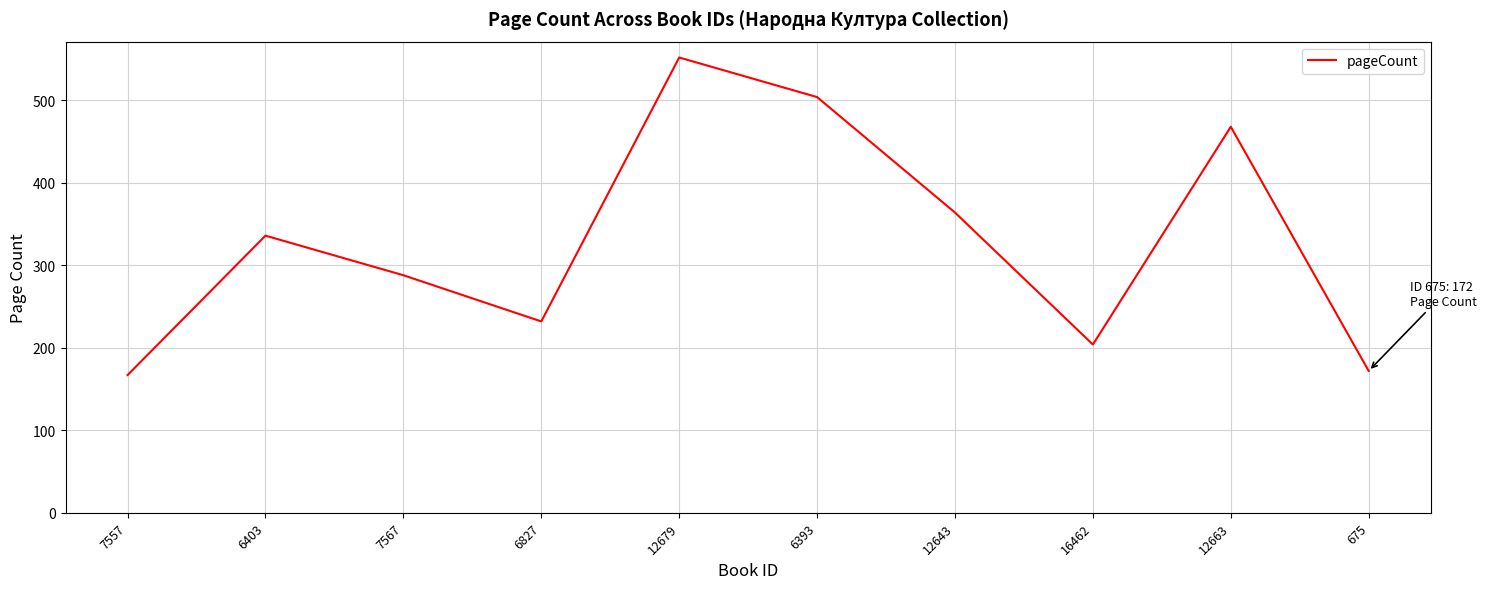

The value at 6403 is 336. True or false?

True